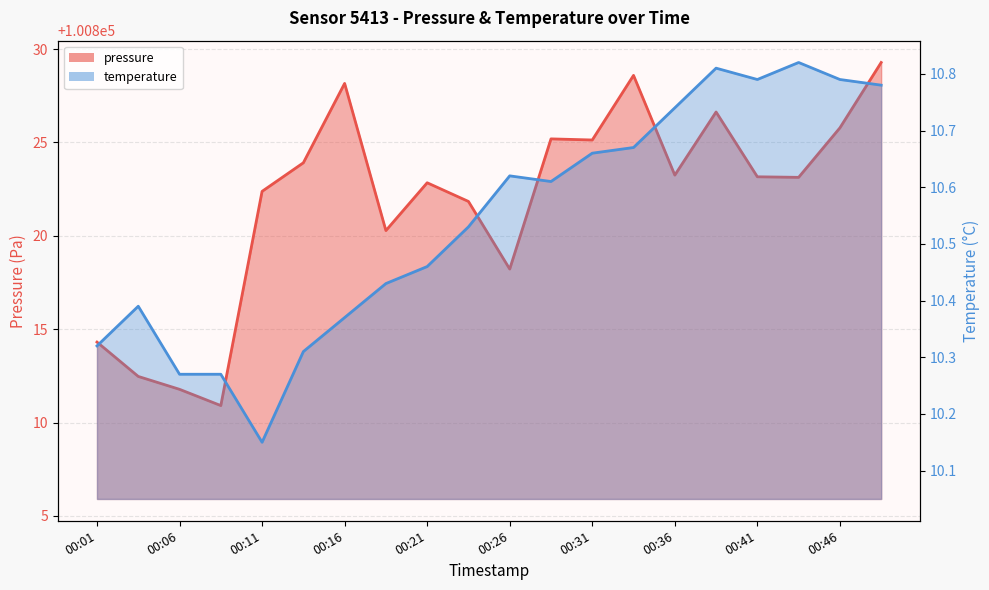

Which category has the highest value across all series?

00:48